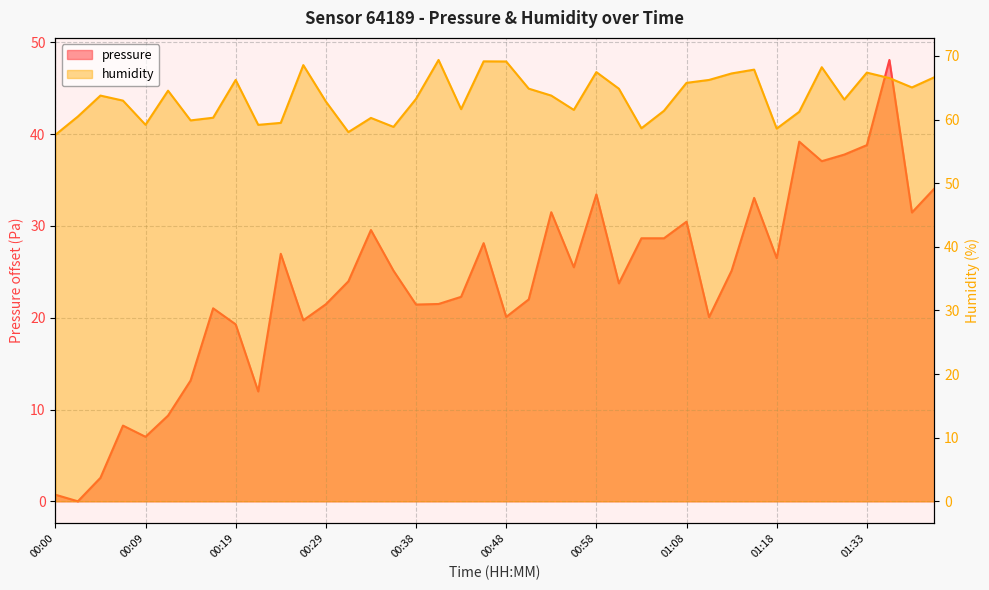

What is the maximum value shown in the chart?

69.4